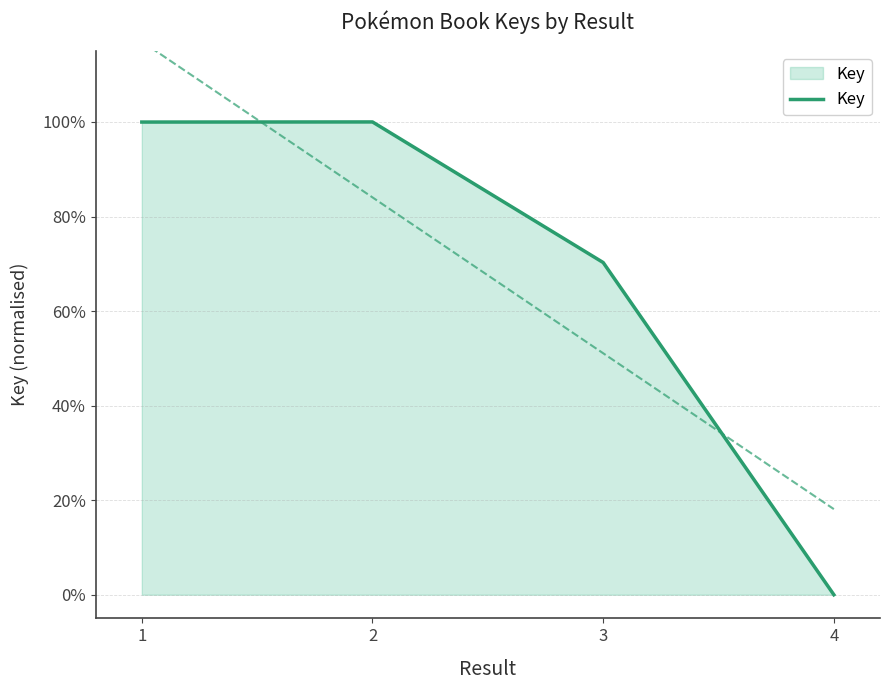

What is the change in value from 1 to 3?

-0.3